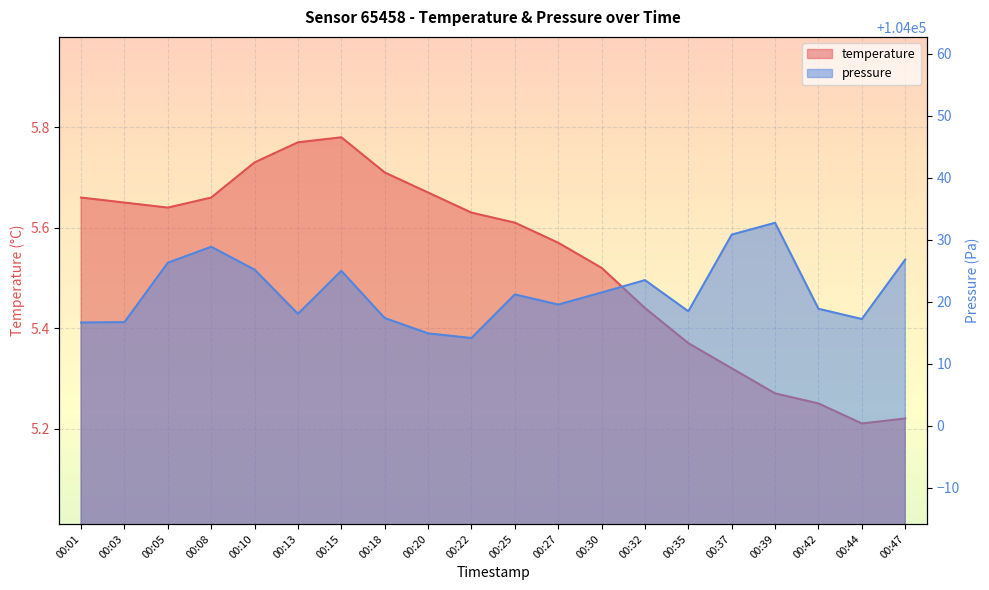

How many lines are shown in the chart?

2